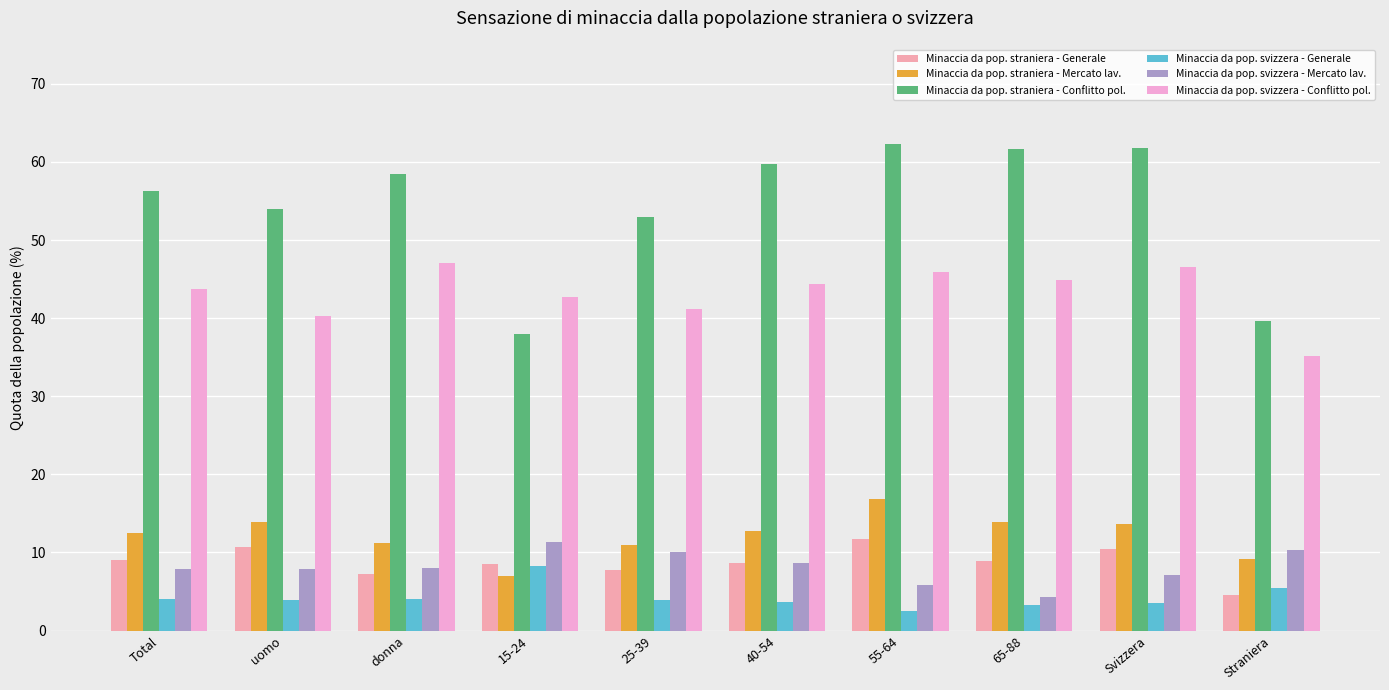

What is the approximate value of Minaccia da pop. straniera - Mercato lav. at uomo?

13.9